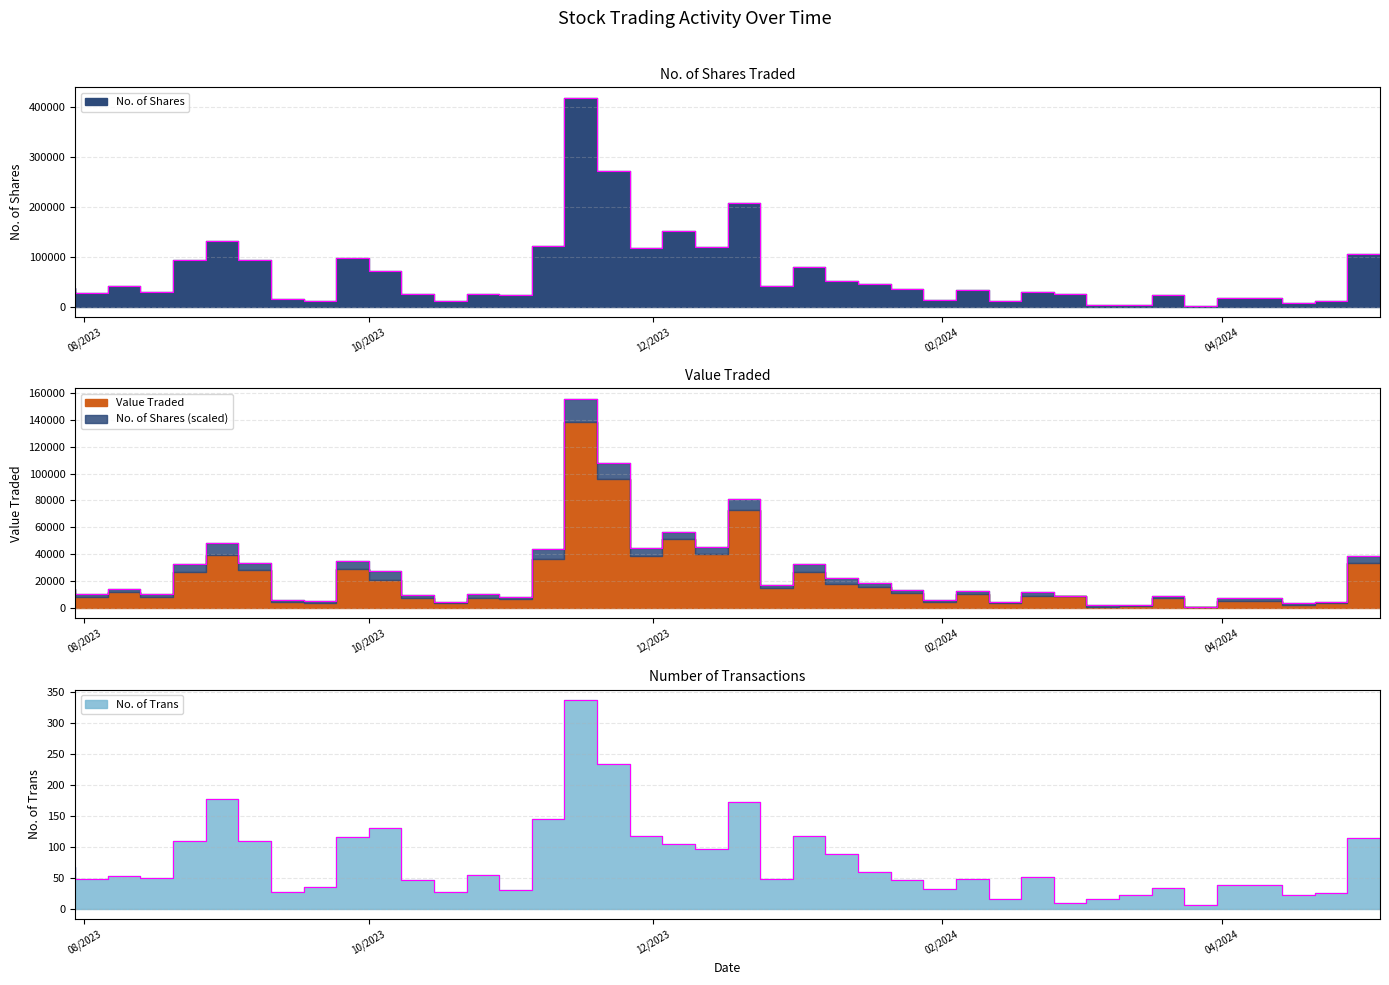

Which series has the largest range (max minus min)?

No. of Shares